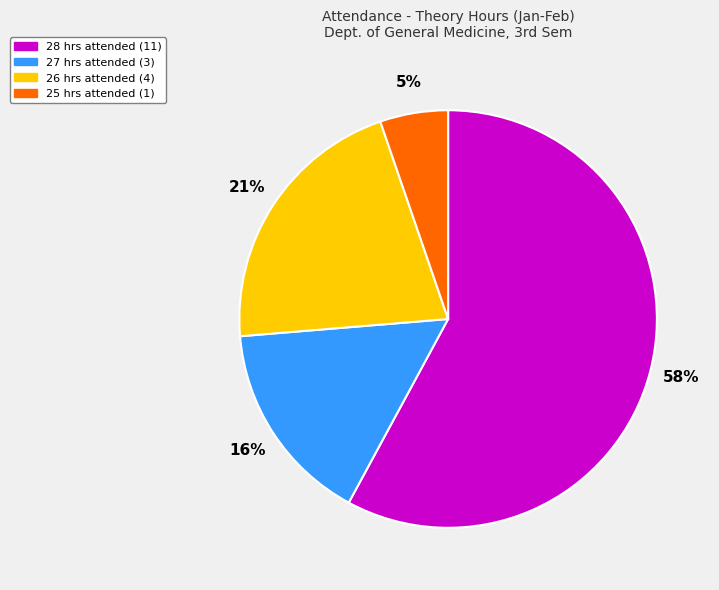

To the nearest percent, what is the average slice percentage?

25%